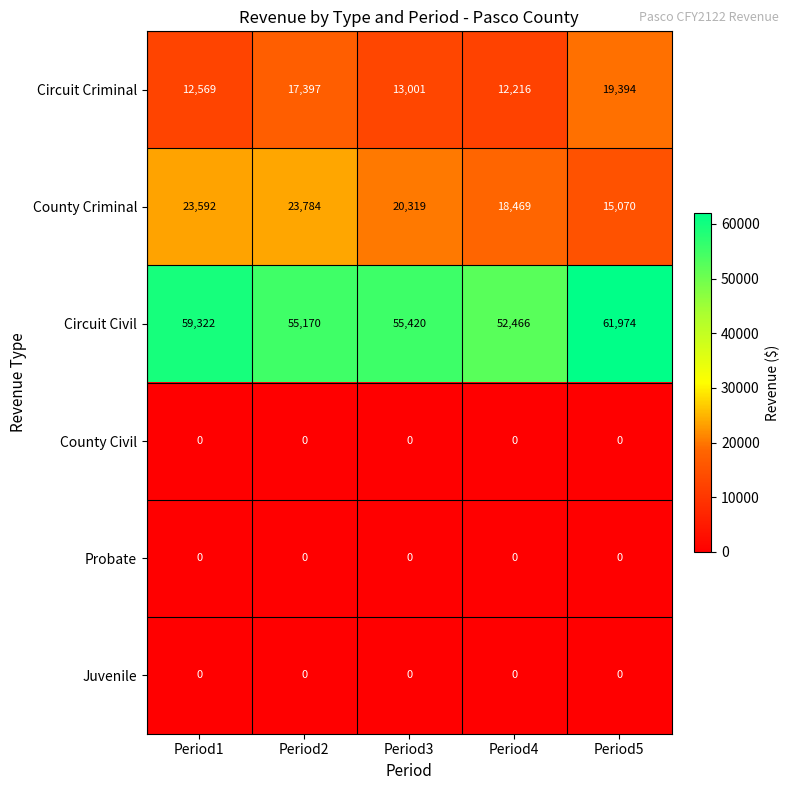

What is the maximum value shown in the chart?

61974